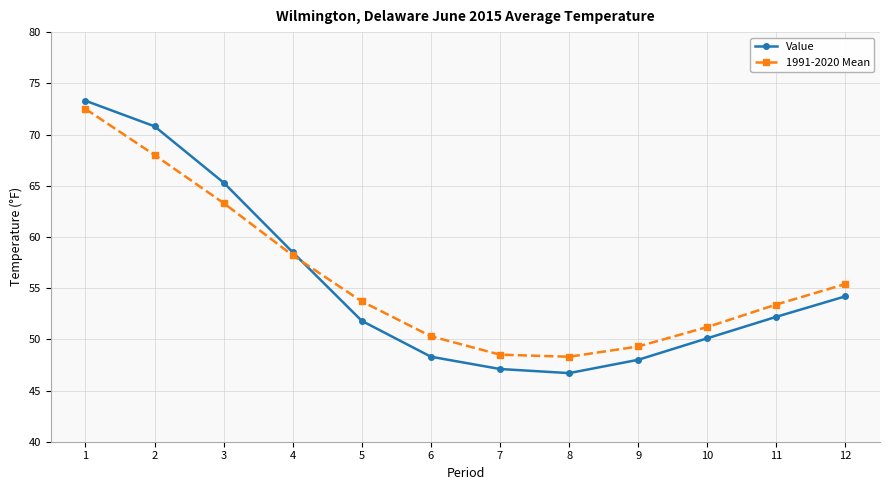

How many categories are shown in the chart?

12